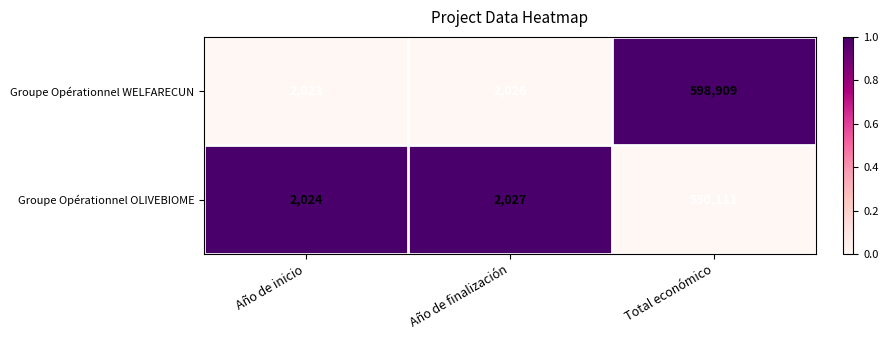

The Groupe Opérationnel WELFARECUN series shows 2026 at Año de finalización. True or false?

True